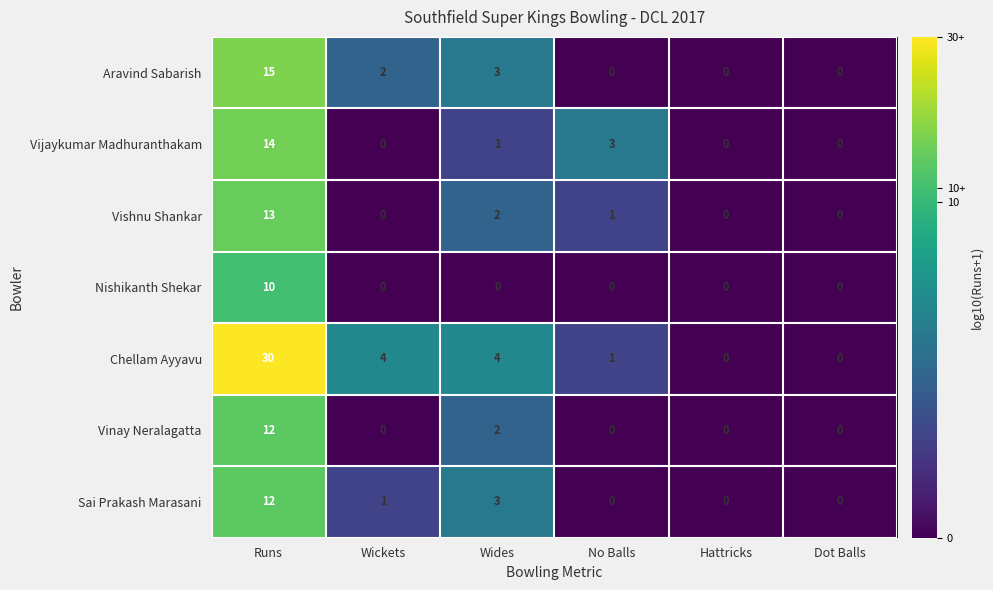

Which series changed the most between Runs and Hattricks?

Chellam Ayyavu